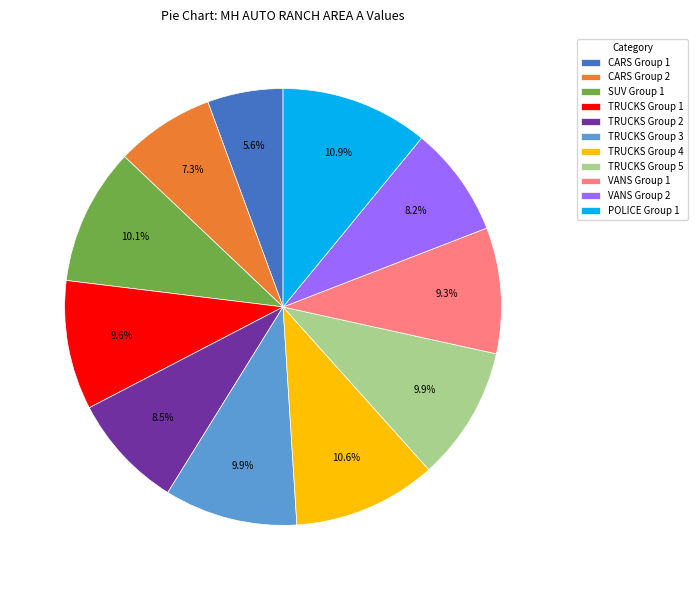

Which slice is the smallest?

CARS Group 1